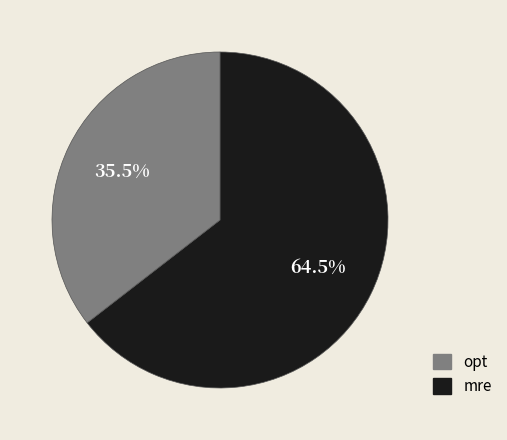

Does any single category account for the majority?

Yes